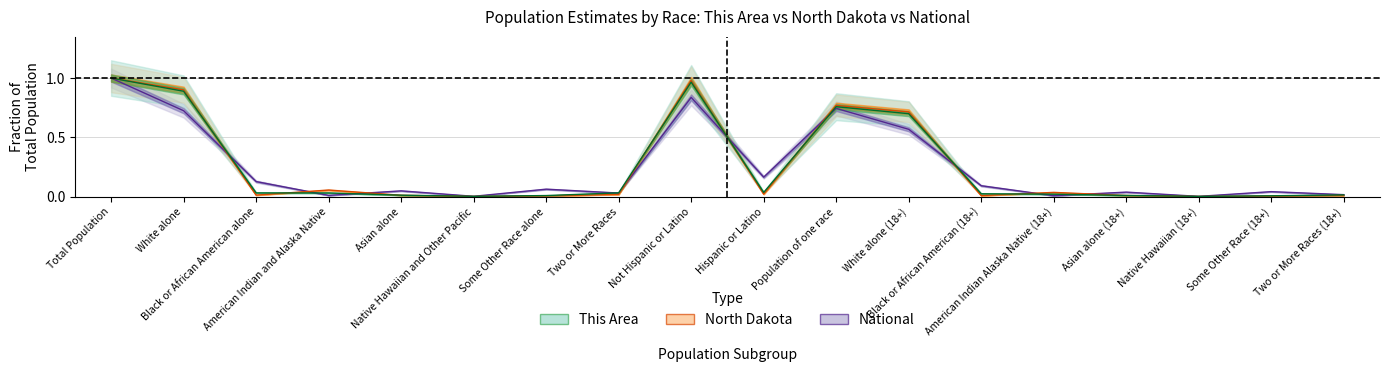

Reading left to right, what are all the values shown in this chart?

This Area: 1.0	0.9	0.0	0.0	0.0	0.0	0.0	0.0	1.0	0.0	0.8	0.7	0.0	0.0	0.0	0.0	0.0	0.0
North Dakota: 1.0	0.9	0.0	0.1	0.0	0.0	0.0	0.0	1.0	0.0	0.8	0.7	0.0	0.0	0.0	0.0	0.0	0.0
National: 1.0	0.7	0.1	0.0	0.0	0.0	0.1	0.0	0.8	0.2	0.7	0.6	0.1	0.0	0.0	0.0	0.0	0.0